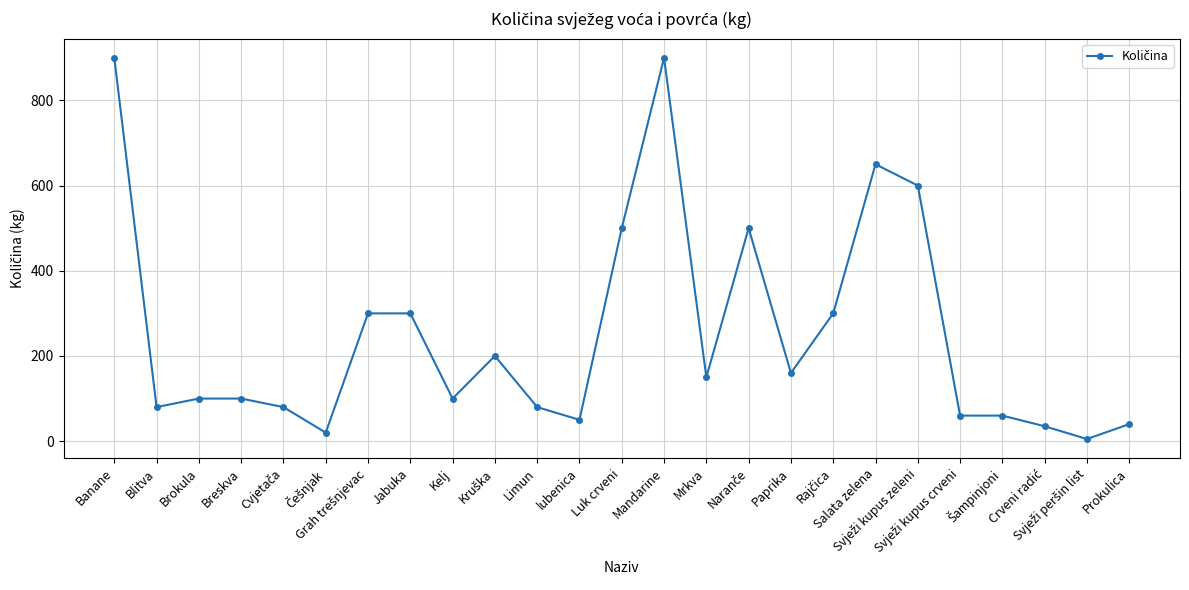

What is the maximum value shown in the chart?

900